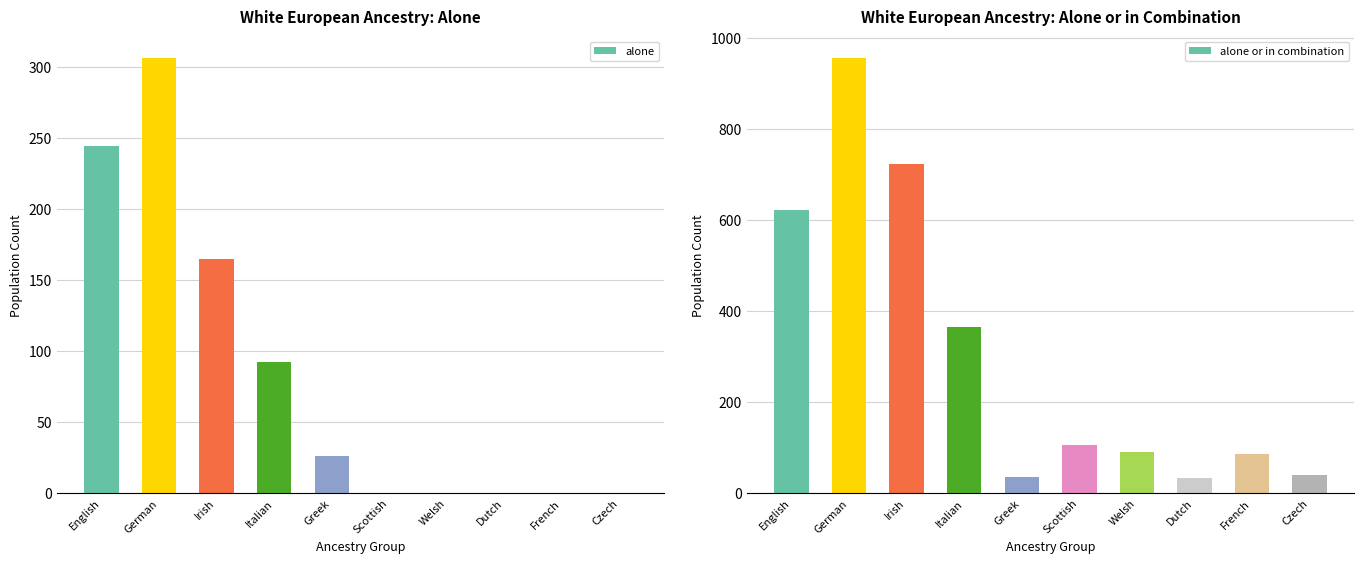

At which category is the sum across all series the highest?

German